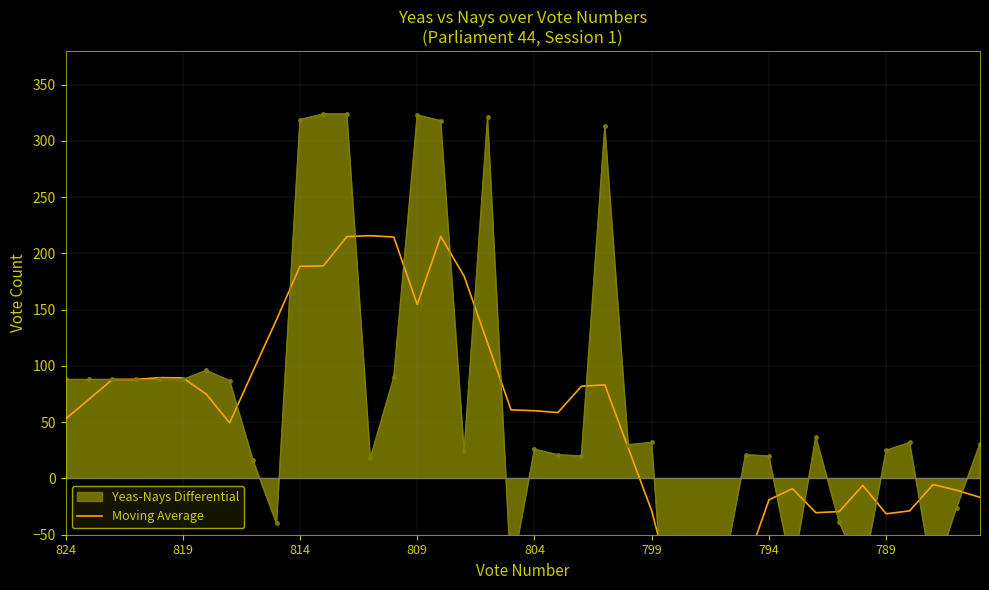

How many interior local peaks (higher than both neighbors) does the data have?

7